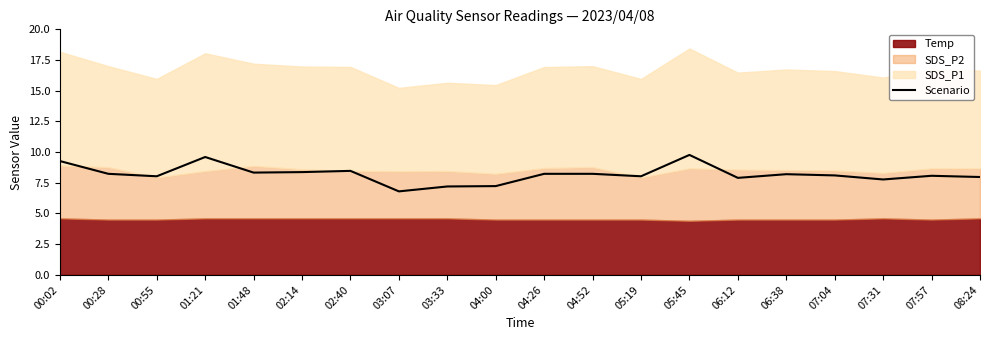

What is the minimum value for Scenario?

6.8